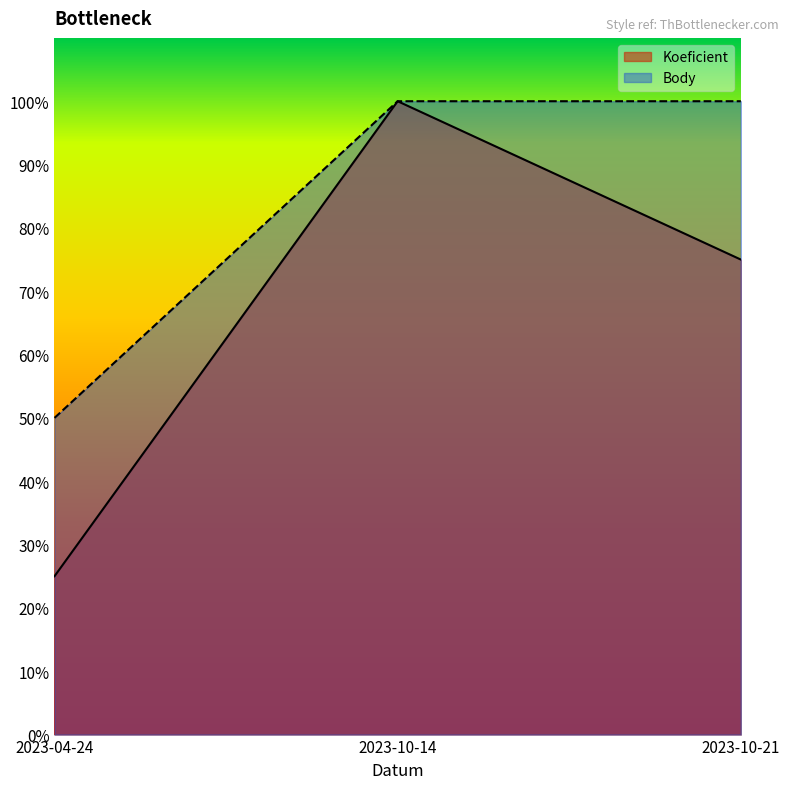

What are all the series names shown in the legend?

Koeficient, Body